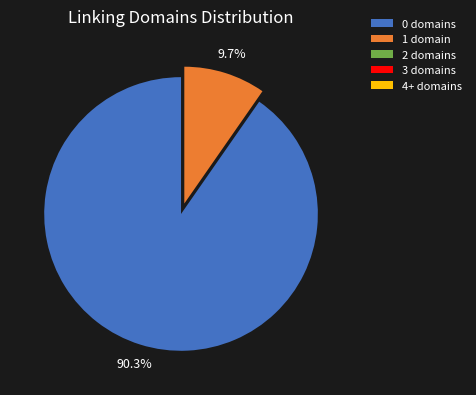

The 0 slice represents 8% of the pie. True or false?

False